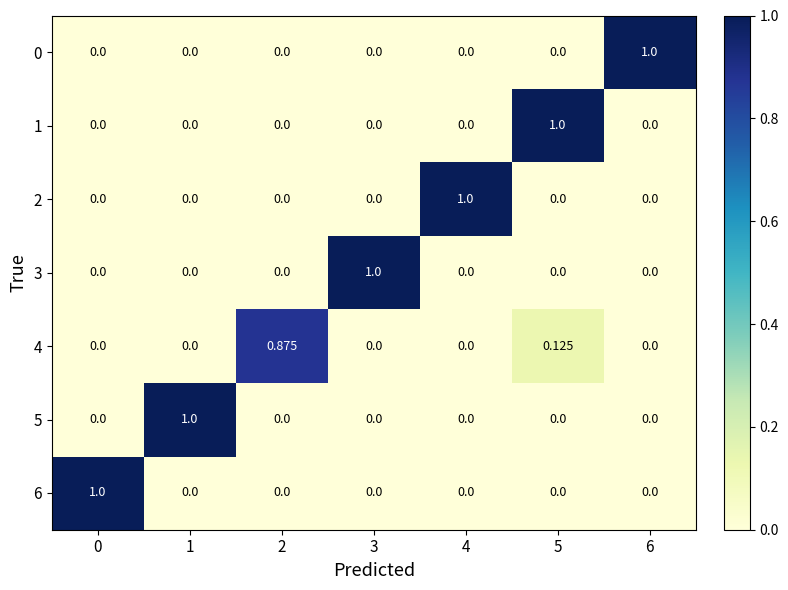

How many data points does each series have?

7